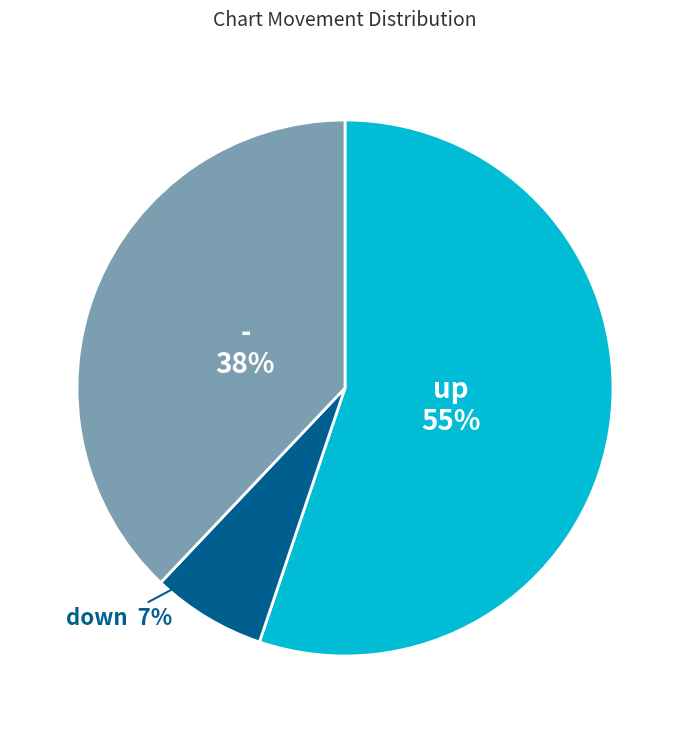

To the nearest percent, what is the difference between the largest and smallest slice percentages?

48%